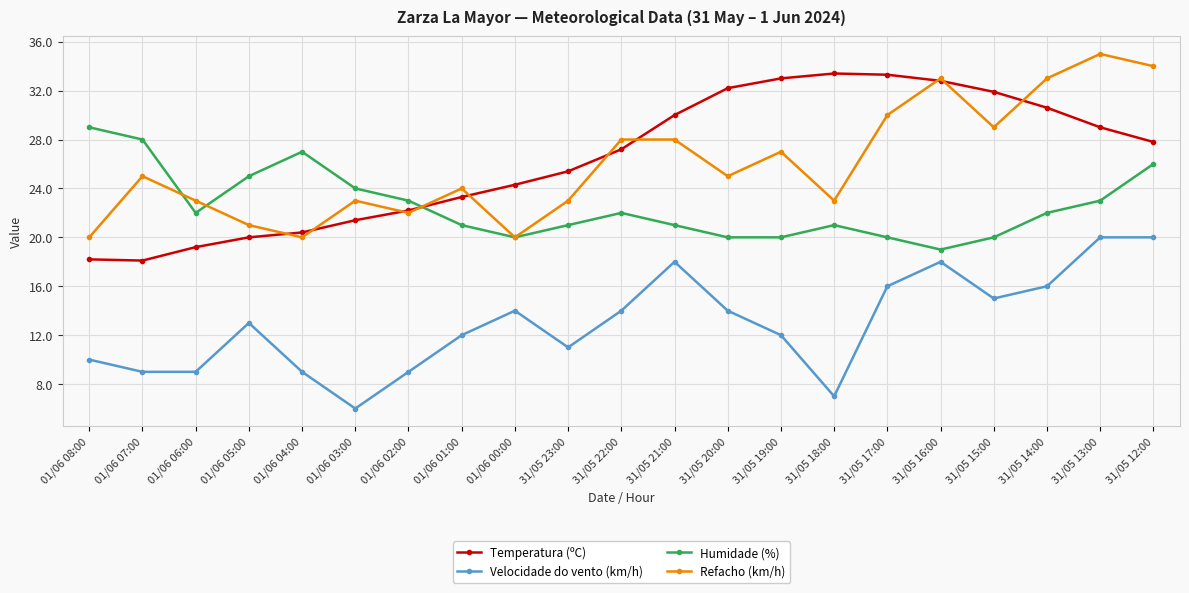

Which series ends up on top after the final intersection of Humidade (%) and Temperatura (ºC)?

Temperatura (ºC)